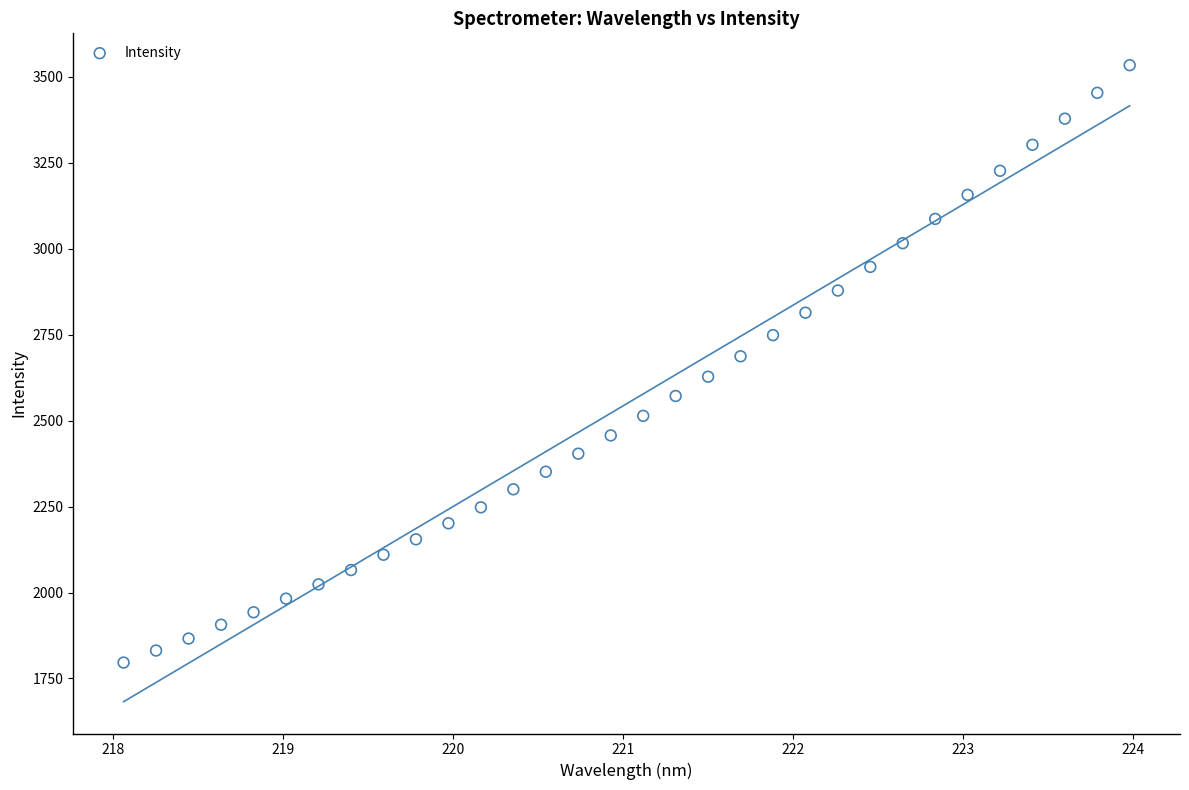

What is the range of X values (max minus min)?

5.9